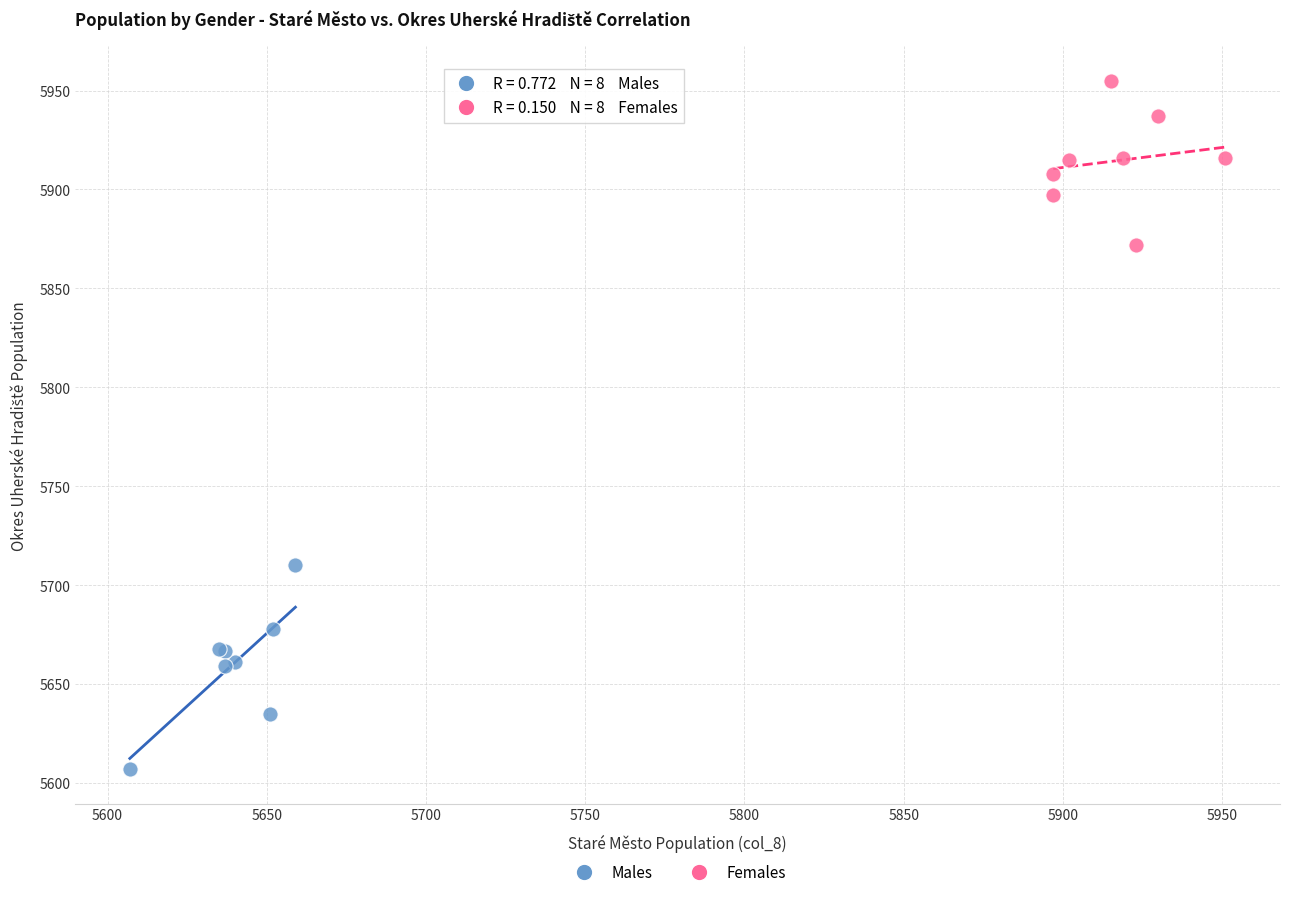

What are all the series names shown in the legend?

Males, Females